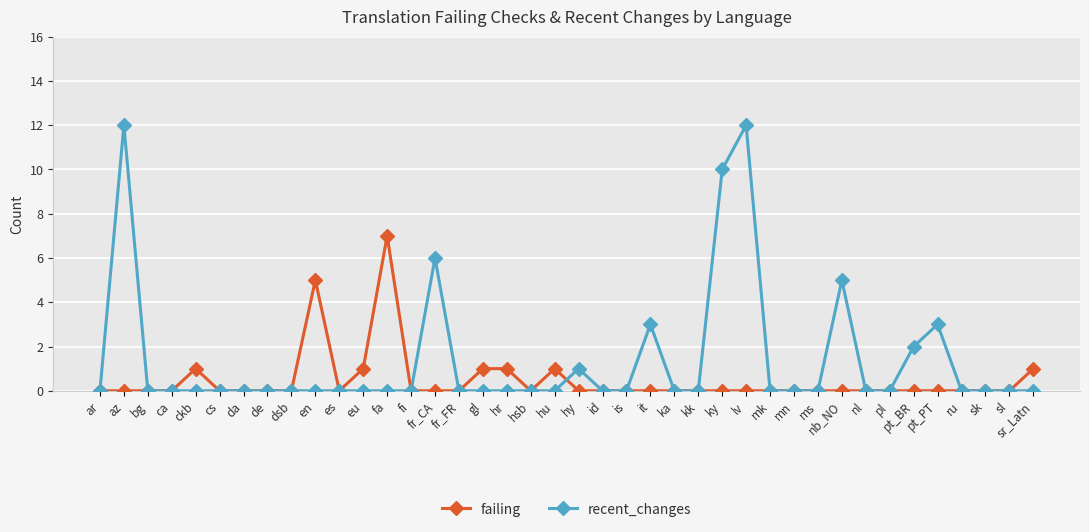

Reading right to left, transcribe all the data shown in this chart.

failing: 1	0	0	0	0	0	0	0	0	0	0	0	0	0	0	0	0	0	0	0	1	0	1	1	0	0	0	7	1	0	5	0	0	0	0	1	0	0	0	0
recent_changes: 0	0	0	0	3	2	0	0	5	0	0	0	12	10	0	0	3	0	0	1	0	0	0	0	0	6	0	0	0	0	0	0	0	0	0	0	0	0	12	0